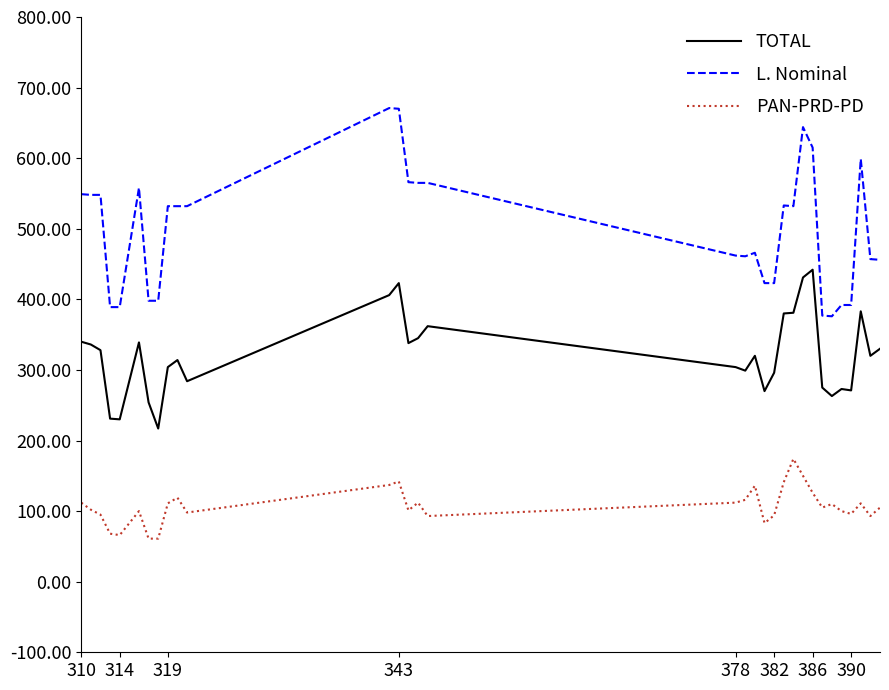

List the series in order of their peak value, lowest first.

PAN-PRD-PD, TOTAL, L. Nominal